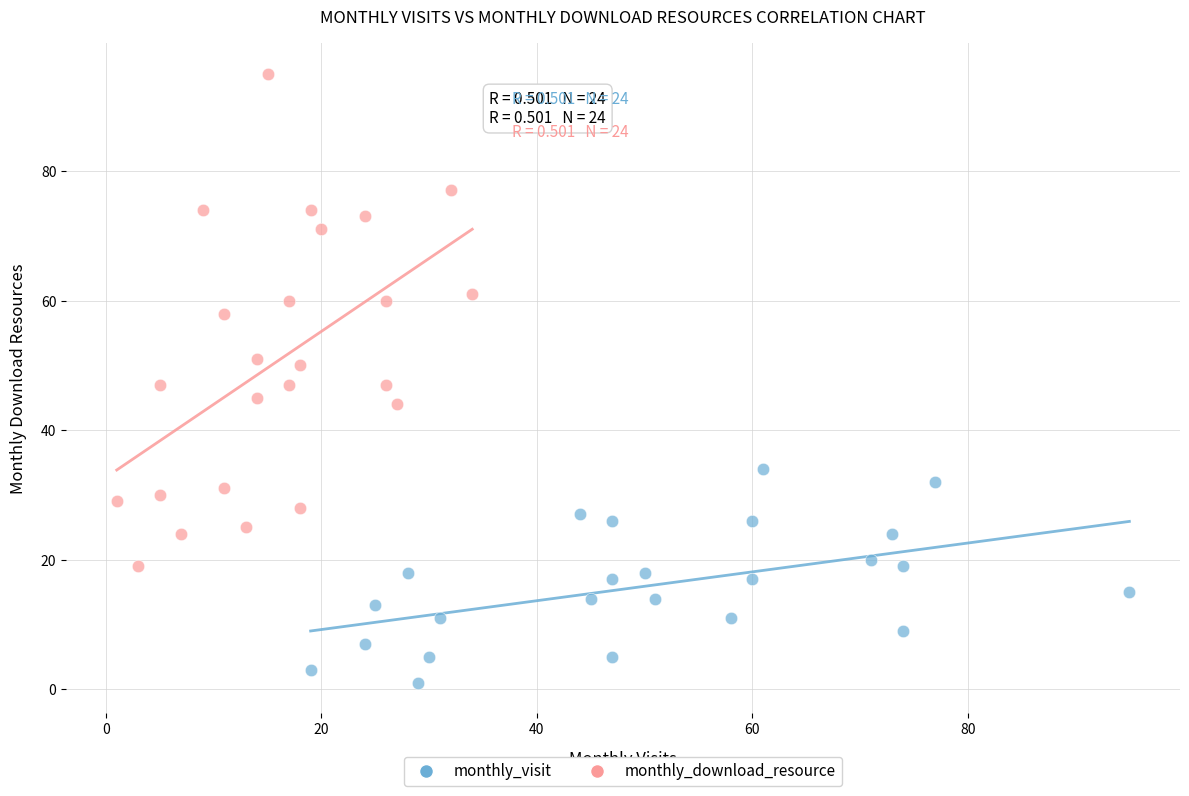

Which series contains the highest Y value?

monthly_download_resource